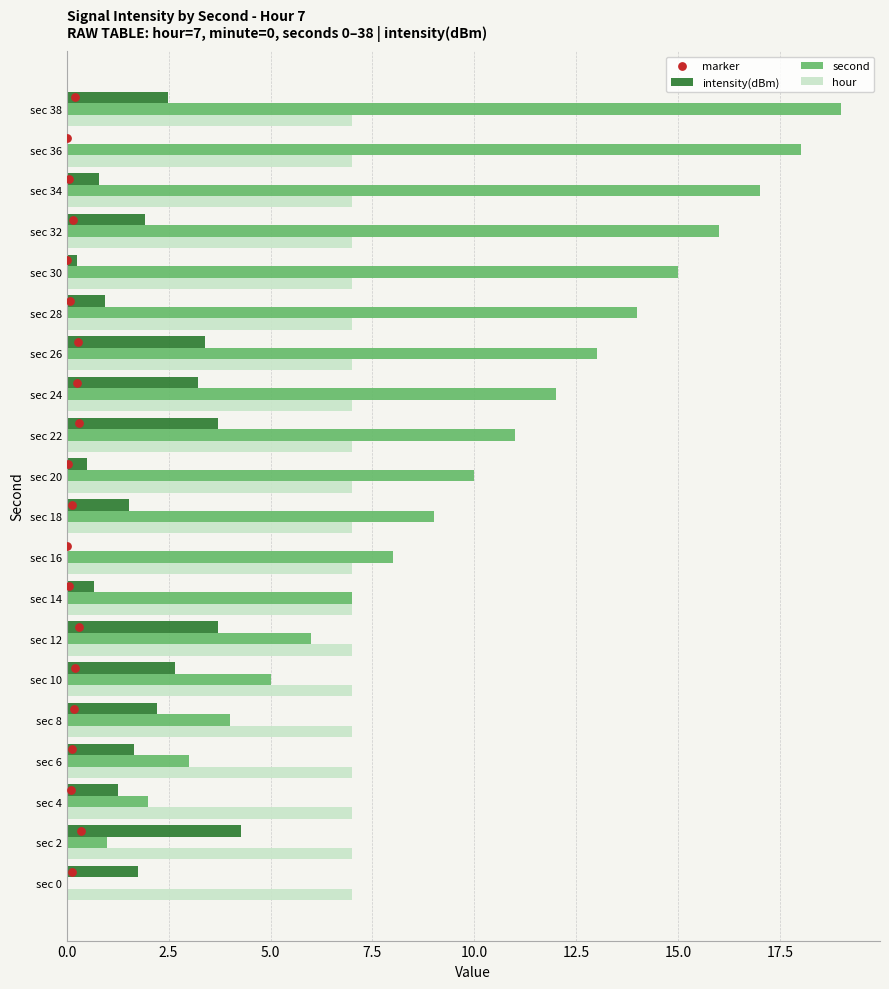

Which series contains the lowest Y value?

intensity(dBm)